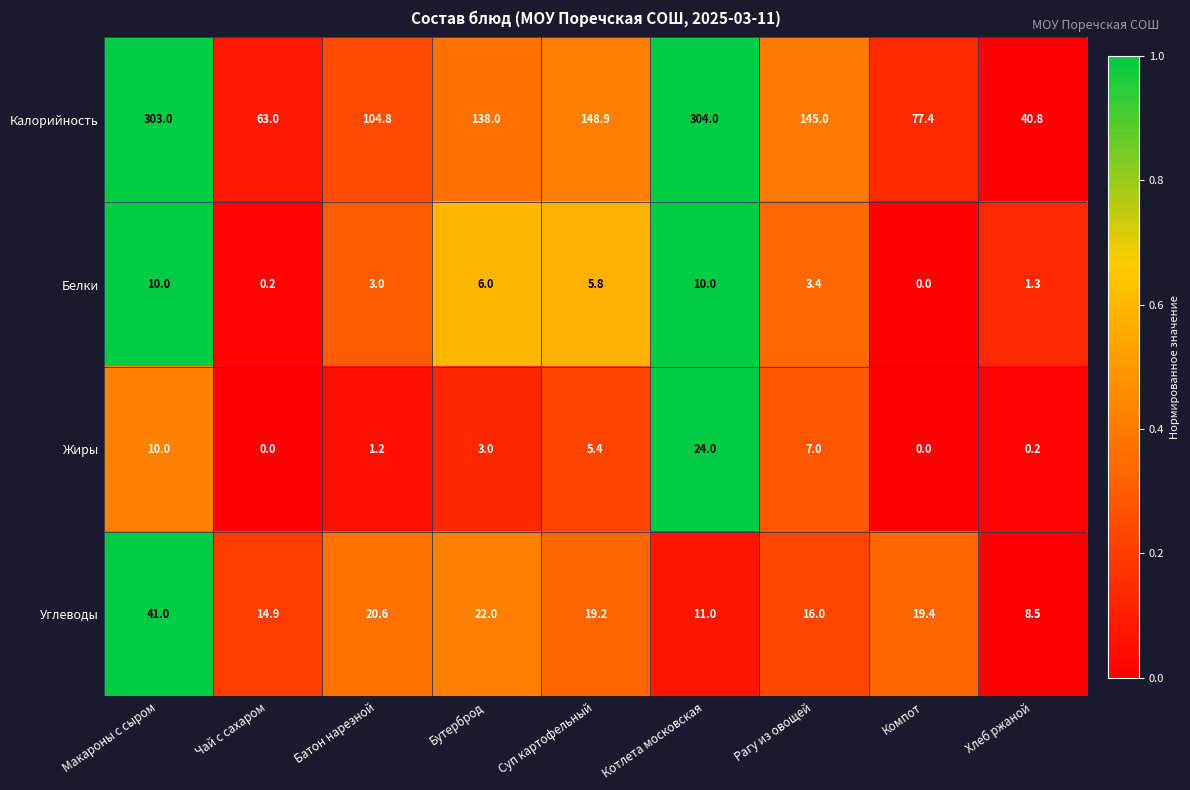

At Суп картофельный, list the series in order from largest to smallest.

Калорийность, Углеводы, Белки, Жиры